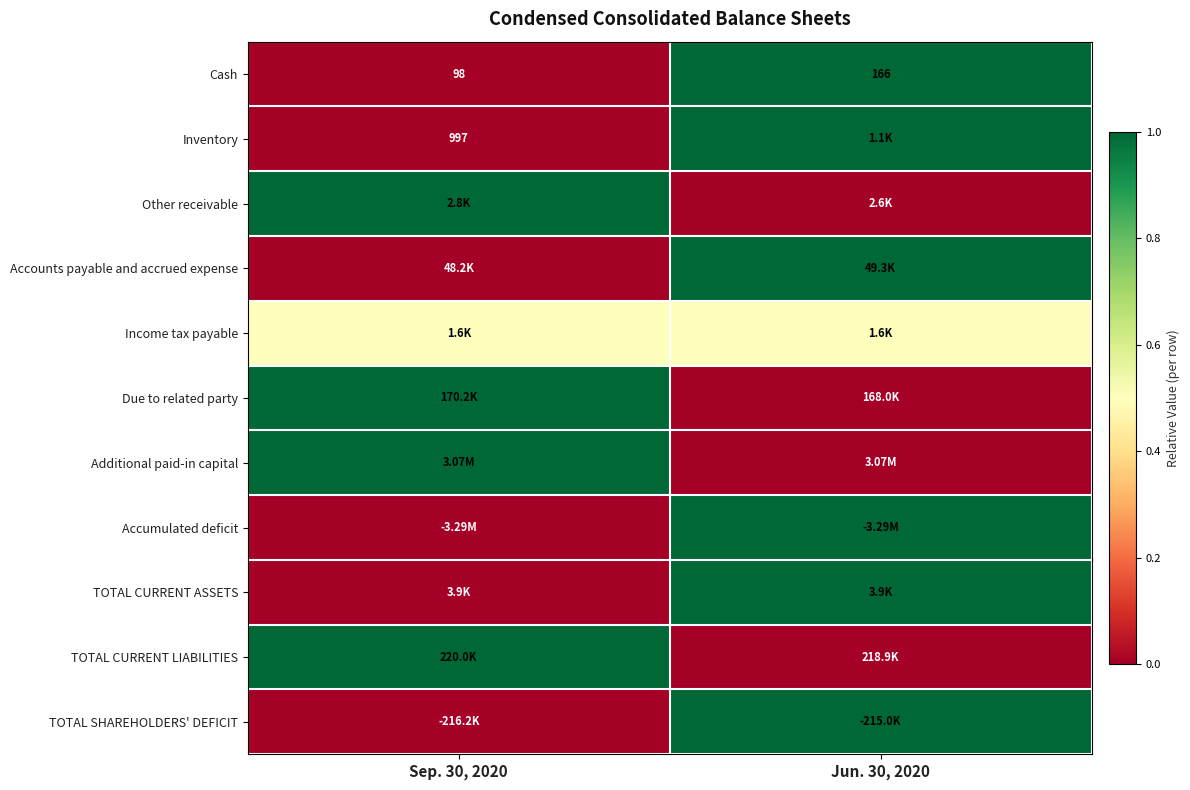

List the labels in order of Additional paid-in capital value, largest first.

Sep. 30, 2020, Jun. 30, 2020